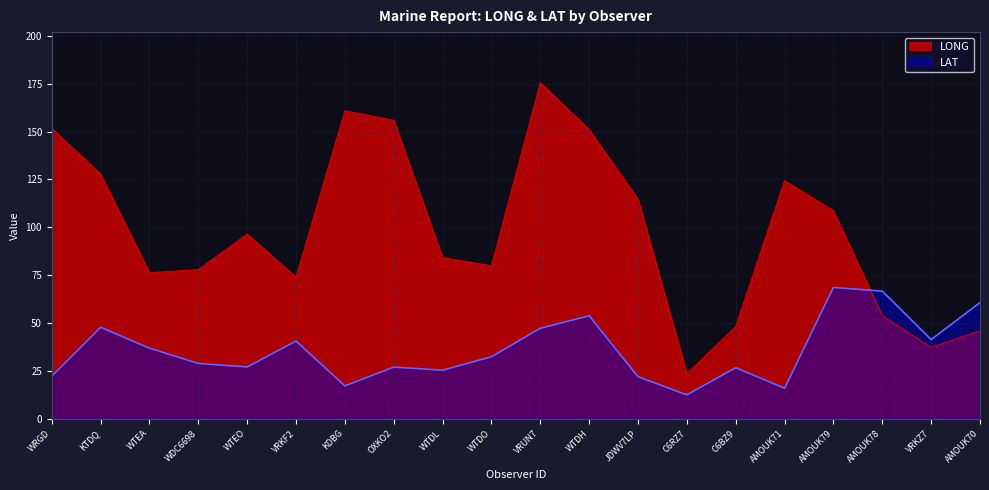

Rank the series by their average value, from lowest to highest.

LAT, LONG